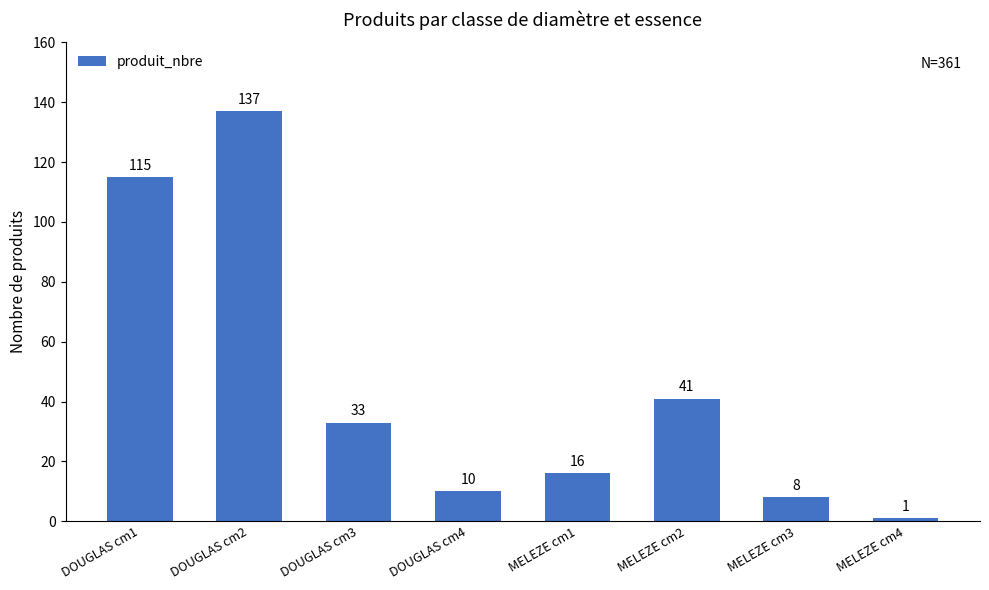

Between MELEZE cm2 and DOUGLAS cm2, which is larger?

DOUGLAS cm2